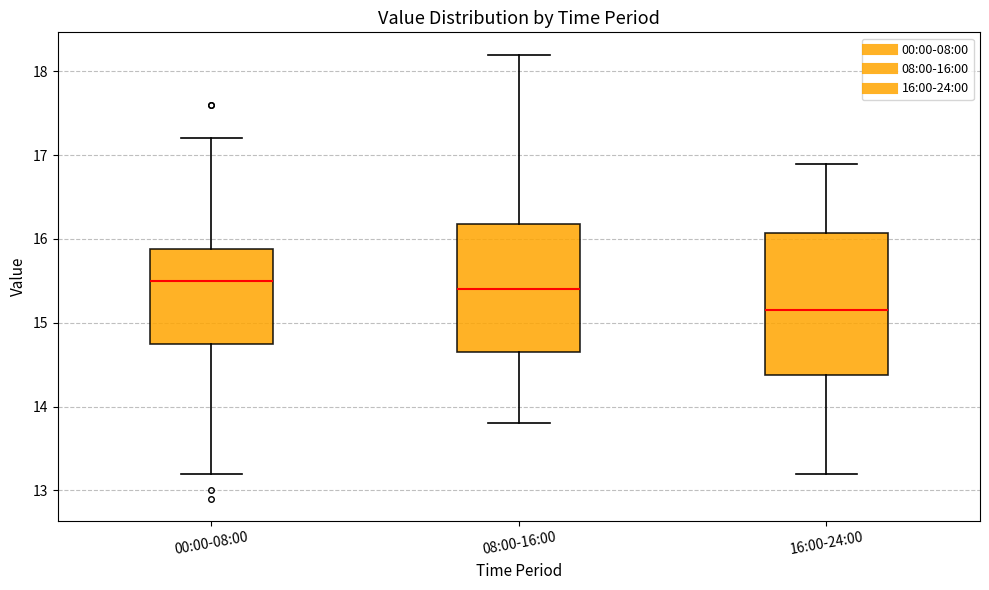

Comparing the boxes themselves (not the whiskers), which one is the tallest?

16:00-24:00